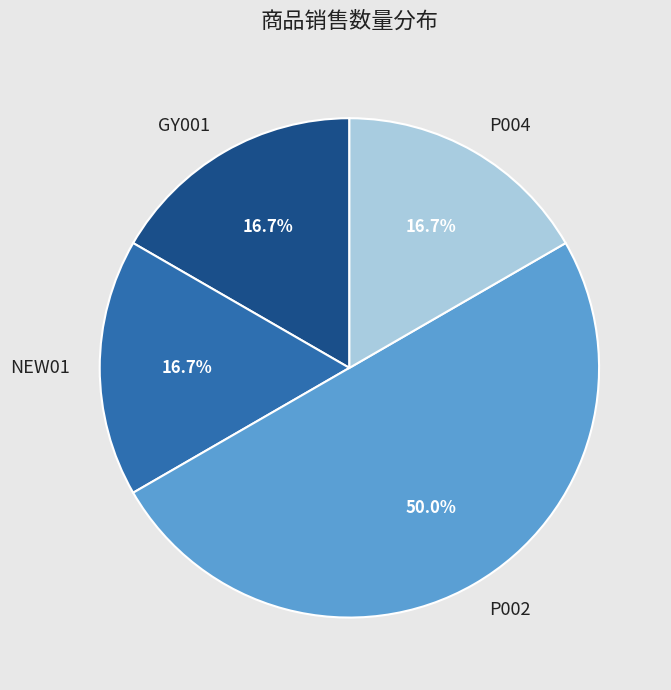

Approximately how many times larger is the value at P004 compared to GY001?

1.0